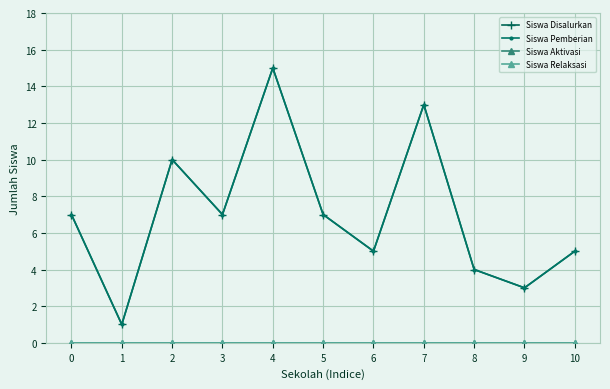

How many lines are shown in the chart?

4